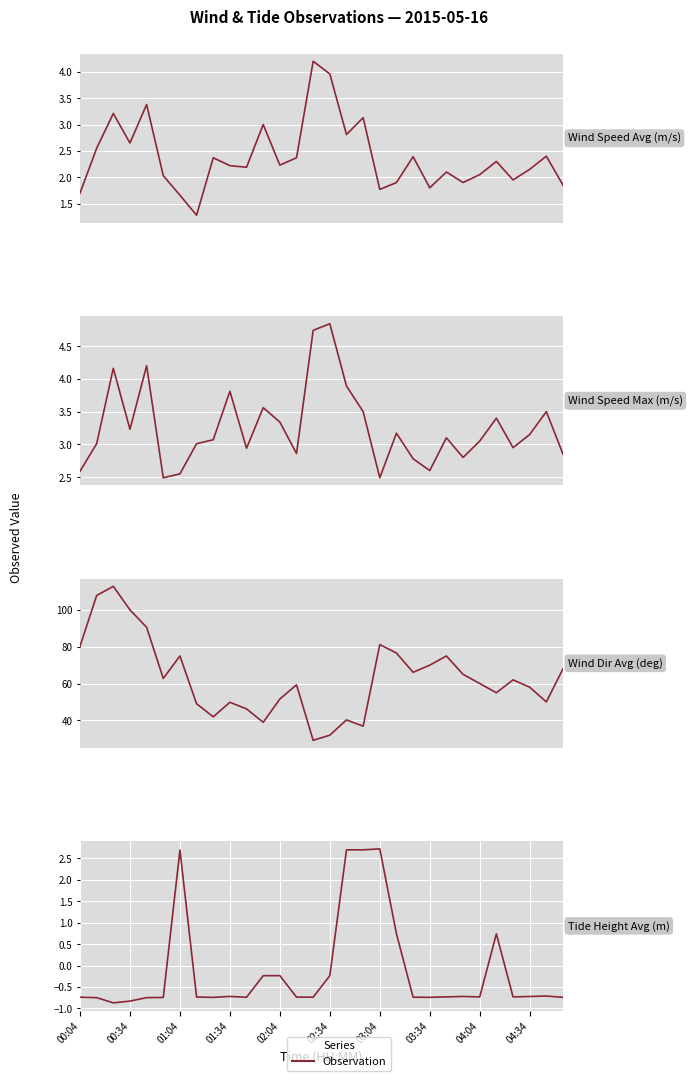

Reading left to right, list all the values displayed in this chart.

Wind Speed Avg (m/s): 1.7	2.5	3.2	2.6	3.4	2.0	1.7	1.3	2.4	2.2	2.2	3.0	2.2	2.4	4.2	4.0	2.8	3.1	1.8	1.9	2.4	1.8	2.1	1.9	2.0	2.3	1.9	2.1	2.4	1.9
Wind Speed Max (m/s): 2.6	3.0	4.2	3.2	4.2	2.5	2.5	3.0	3.1	3.8	2.9	3.6	3.3	2.9	4.7	4.8	3.9	3.5	2.5	3.2	2.8	2.6	3.1	2.8	3.0	3.4	3.0	3.1	3.5	2.9
Wind Dir Avg (deg): 80.3	107.9	112.9	100.1	90.6	62.8	75.0	49.0	41.9	49.8	46.2	38.9	51.6	59.3	29.1	31.9	40.2	36.8	81.2	76.6	66.1	70.0	75.0	65.0	60.0	55.0	62.0	58.0	50.0	68.0
Tide Height Avg (m): -0.7	-0.7	-0.9	-0.8	-0.7	-0.7	2.7	-0.7	-0.7	-0.7	-0.7	-0.2	-0.2	-0.7	-0.7	-0.2	2.7	2.7	2.7	0.7	-0.7	-0.7	-0.7	-0.7	-0.7	0.7	-0.7	-0.7	-0.7	-0.7